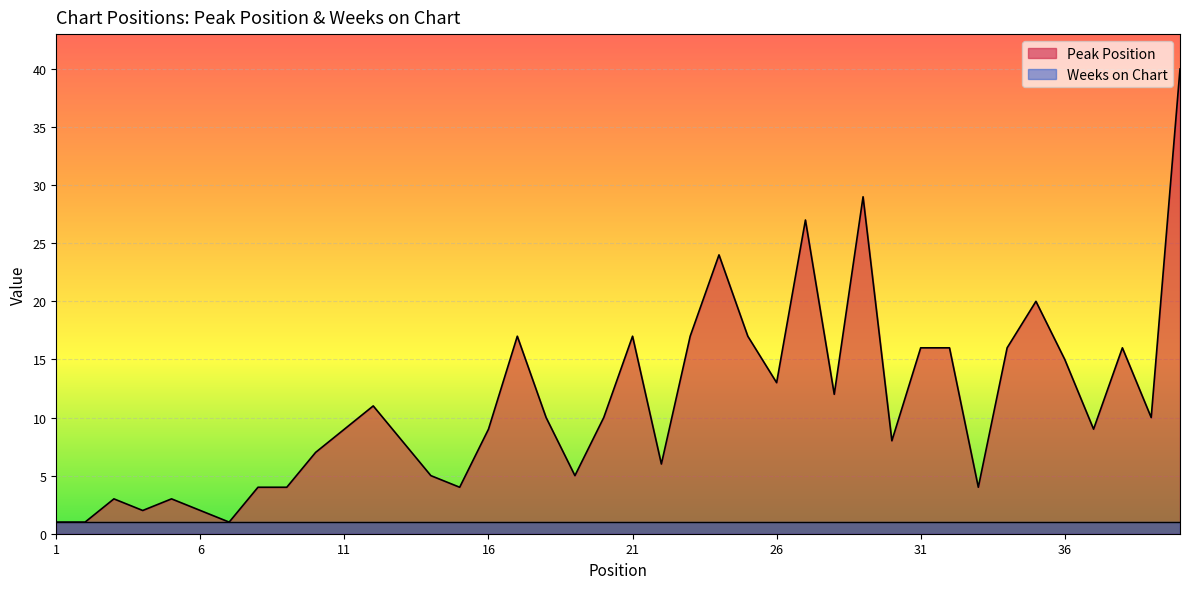

Reading right to left, transcribe all the data shown in this chart.

40=40	39=10	38=16	37=9	36=15	35=20	34=16	33=4	32=16	31=16	30=8	29=29	28=12	27=27	26=13	25=17	24=24	23=17	22=6	21=17	20=10	19=5	18=10	17=17	16=9	15=4	14=5	13=8	12=11	11=9	10=7	9=4	8=4	7=1	6=2	5=3	4=2	3=3	2=1	1=1